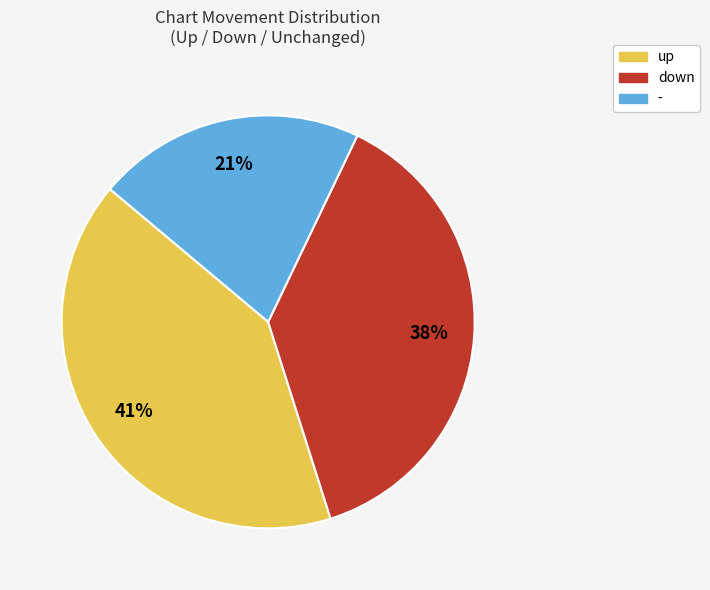

How many slices are in this pie chart?

3